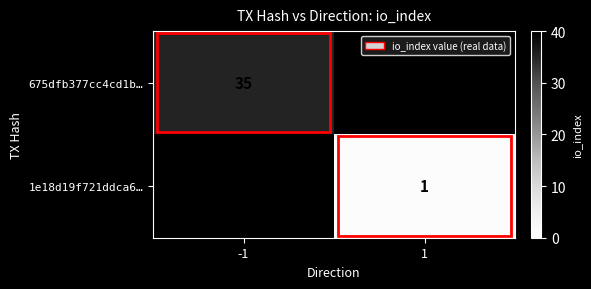

The value of 675dfb377cc4cd1b… at -1 is 13.7. True or false?

False